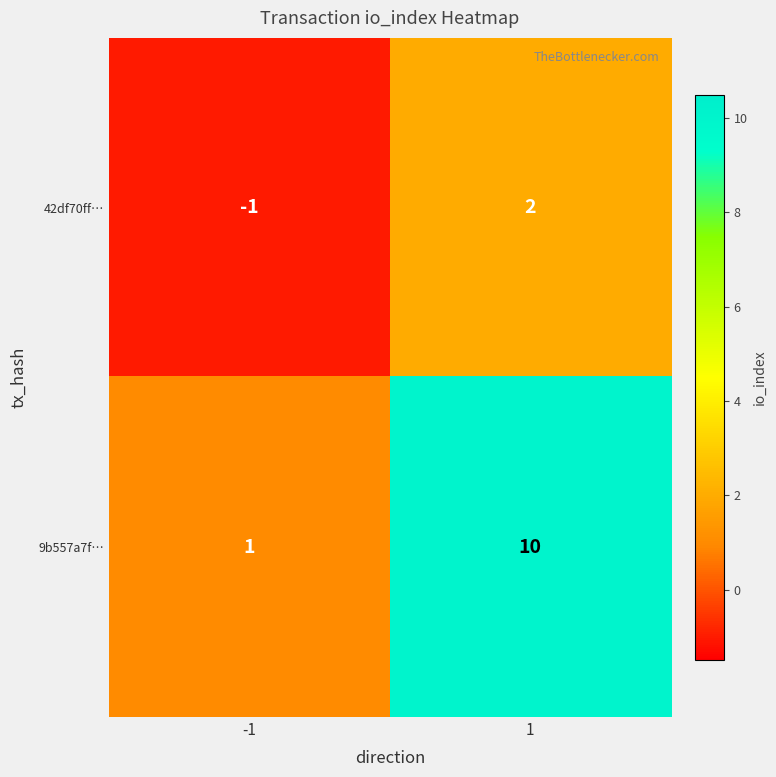

What is the average value of the 9b557a7f… series?

6